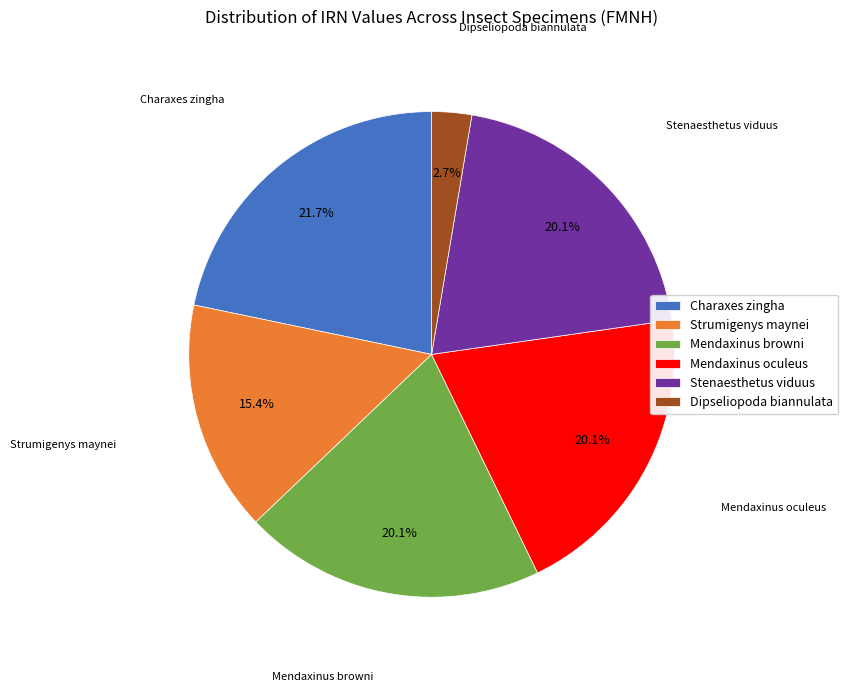

To the nearest percent, what percentage of the pie is Stenaesthetus viduus?

20%